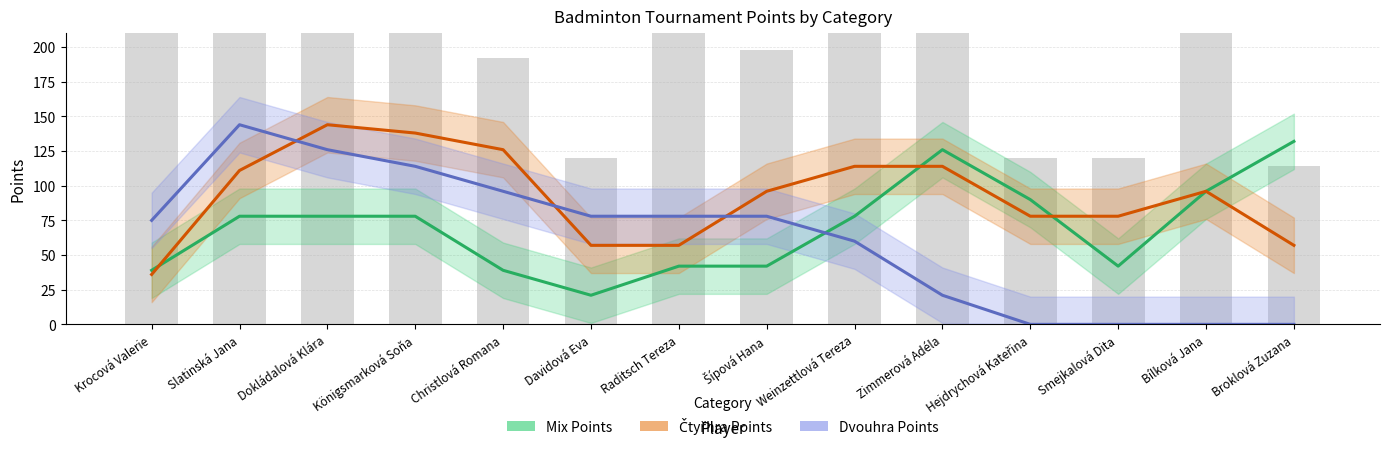

Reading left to right, list all the values displayed in this chart.

Mix Points: Krocová Valerie=39	Slatinská Jana=78	Dokládalová Klára=78	Königsmarková Soňa=78	Christlová Romana=39	Davidová Eva=21	Raditsch Tereza=42	Šípová Hana=42	Weinzettlová Tereza=78	Zimmerová Adéla=126	Hejdrychová Kateřina=90	Smejkalová Dita=42	Bílková Jana=96	Broklová Zuzana=132
Čtyřhra Points: Krocová Valerie=36	Slatinská Jana=111	Dokládalová Klára=144	Königsmarková Soňa=138	Christlová Romana=126	Davidová Eva=57	Raditsch Tereza=57	Šípová Hana=96	Weinzettlová Tereza=114	Zimmerová Adéla=114	Hejdrychová Kateřina=78	Smejkalová Dita=78	Bílková Jana=96	Broklová Zuzana=57
Dvouhra Points: Krocová Valerie=75	Slatinská Jana=144	Dokládalová Klára=126	Königsmarková Soňa=114	Christlová Romana=96	Davidová Eva=78	Raditsch Tereza=78	Šípová Hana=78	Weinzettlová Tereza=60	Zimmerová Adéla=21	Hejdrychová Kateřina=0	Smejkalová Dita=0	Bílková Jana=0	Broklová Zuzana=0